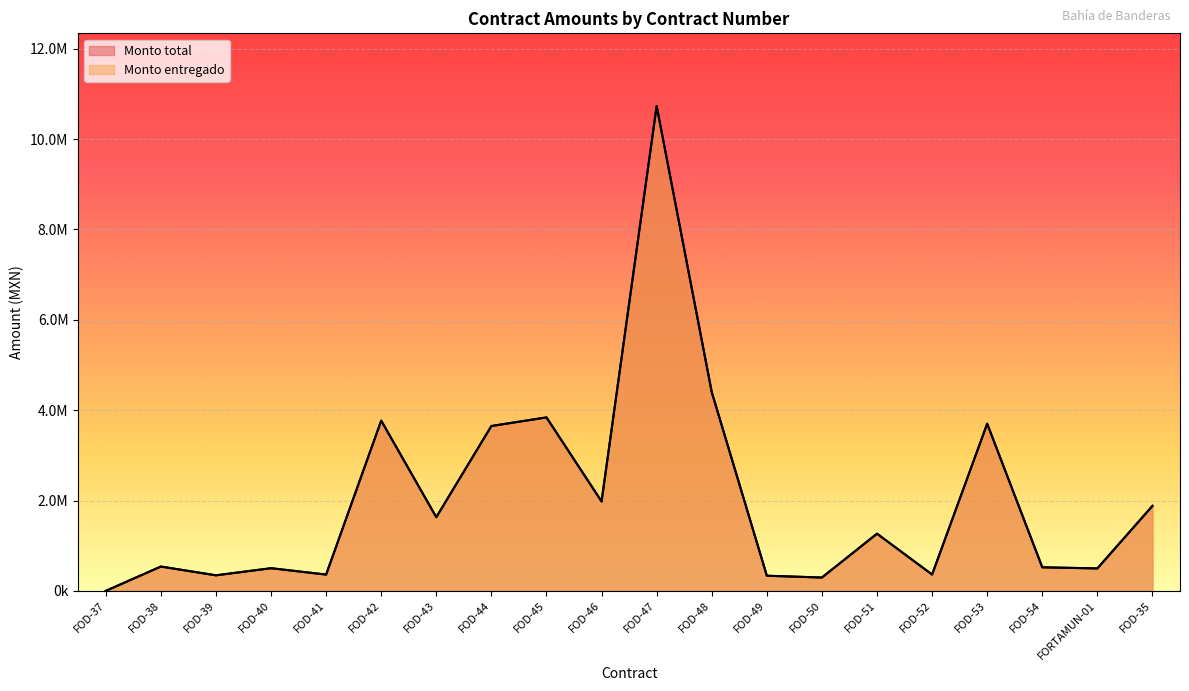

What is the difference between the maximum and minimum values in the Monto entregado series?

10729969.8